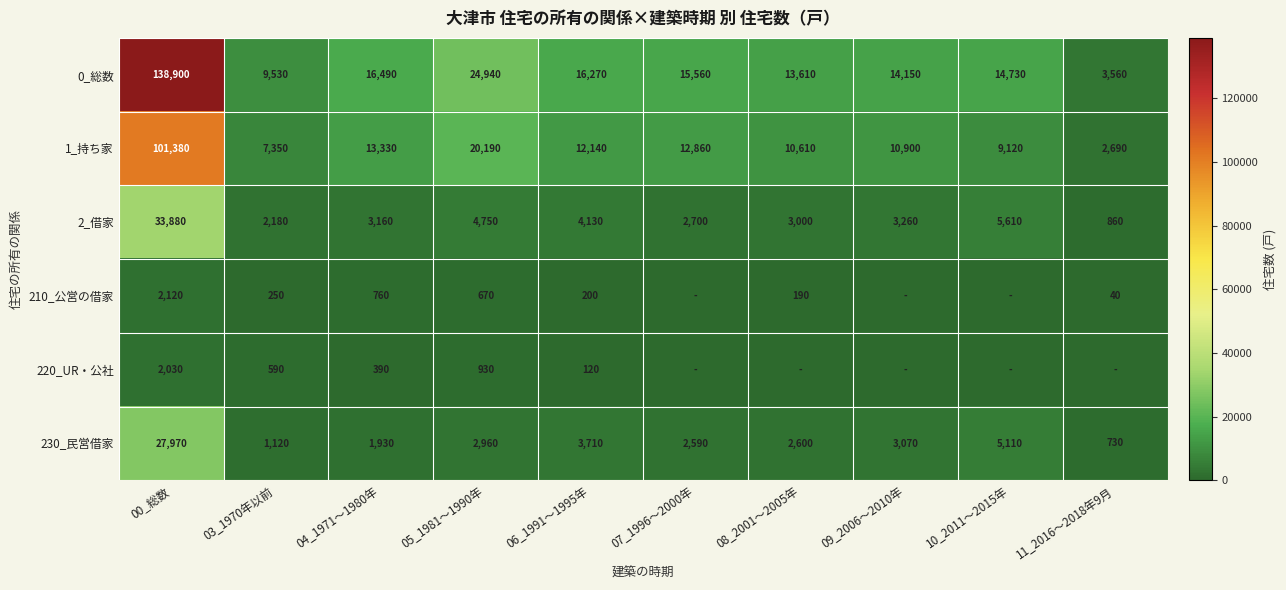

What is the difference between the second highest and minimum values in the 230_民営借家 series?

4380